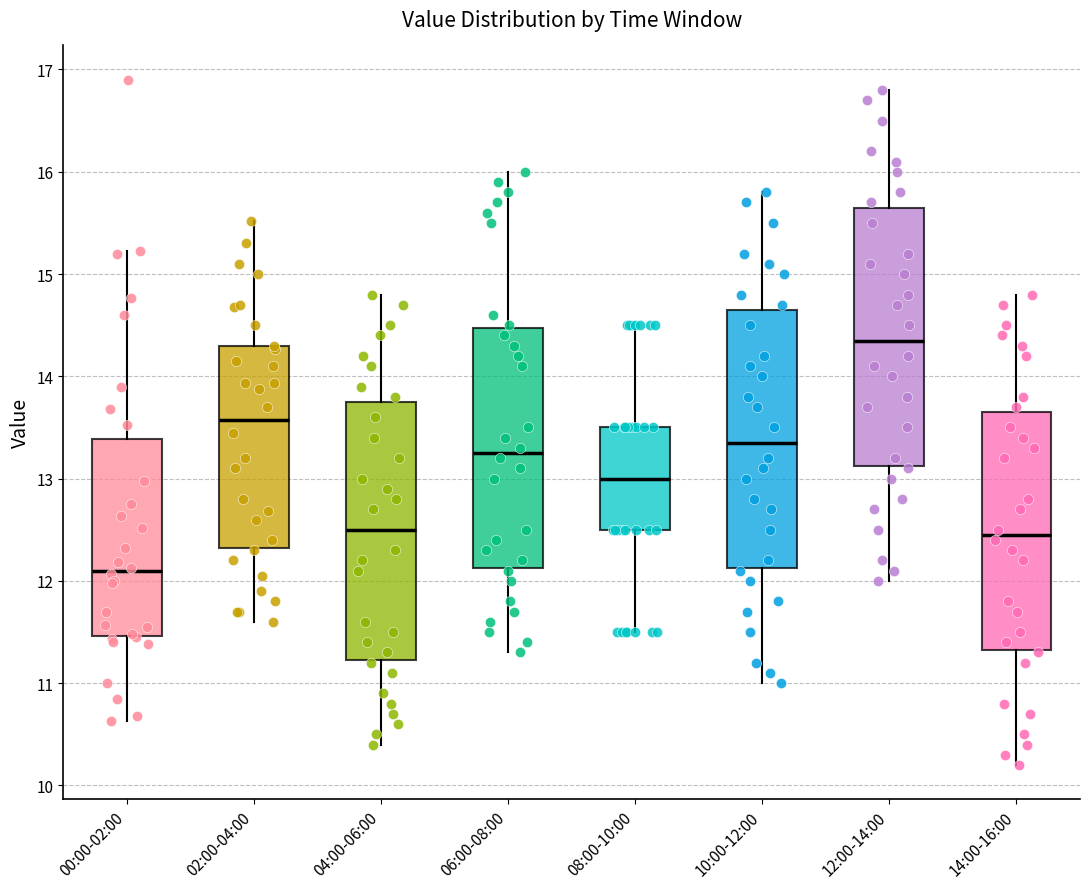

Reading left to right, read every box against the y-axis: the position of its median line, the range the box covers, and the ends of its whiskers. The values are not printed on the chart, so give them approximately, as read against the axis.

00:00-02:00: median 12.1, box 11.5 to 13.4, whiskers 10.6 to 15.2
02:00-04:00: median 13.6, box 12.3 to 14.3, whiskers 11.6 to 15.5
04:00-06:00: median 12.5, box 11.2 to 13.8, whiskers 10.4 to 14.8
06:00-08:00: median 13.3, box 12.1 to 14.5, whiskers 11.3 to 16.0
08:00-10:00: median 13.0, box 12.5 to 13.5, whiskers 11.5 to 14.5
10:00-12:00: median 13.4, box 12.1 to 14.7, whiskers 11.0 to 15.8
12:00-14:00: median 14.4, box 13.1 to 15.7, whiskers 12.0 to 16.8
14:00-16:00: median 12.5, box 11.3 to 13.7, whiskers 10.2 to 14.8